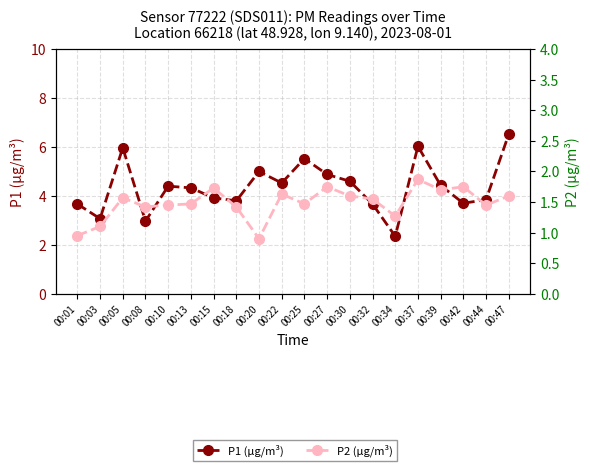

What is the smallest value displayed?

0.9